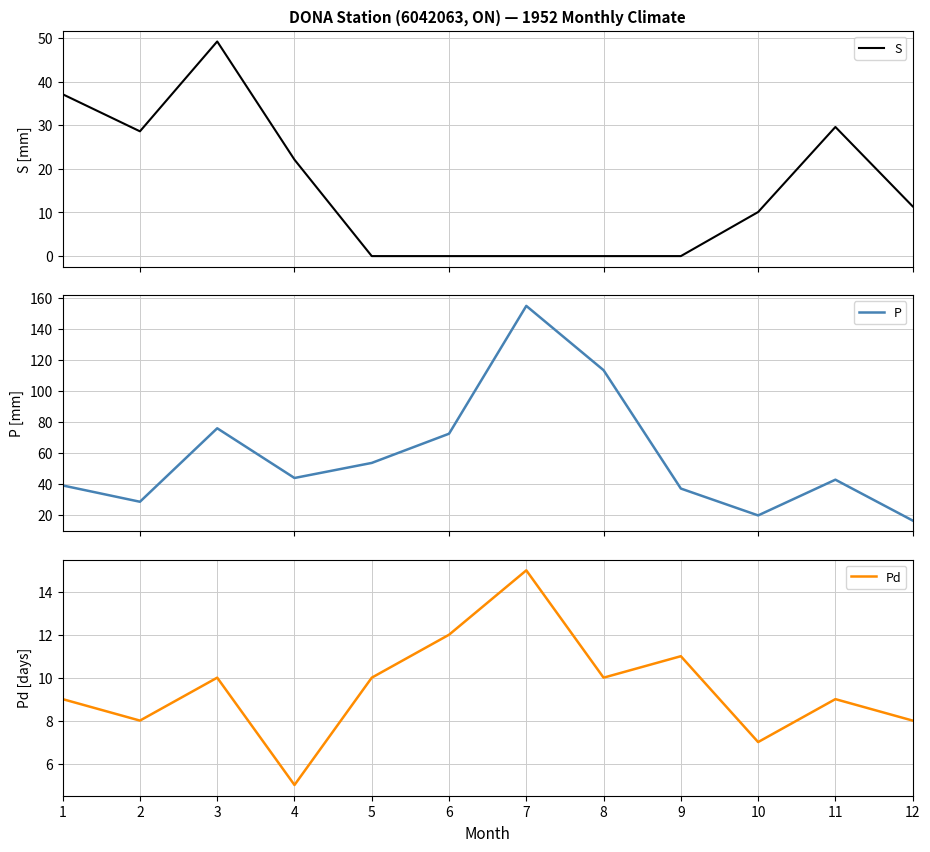

How many lines are shown in the chart?

3